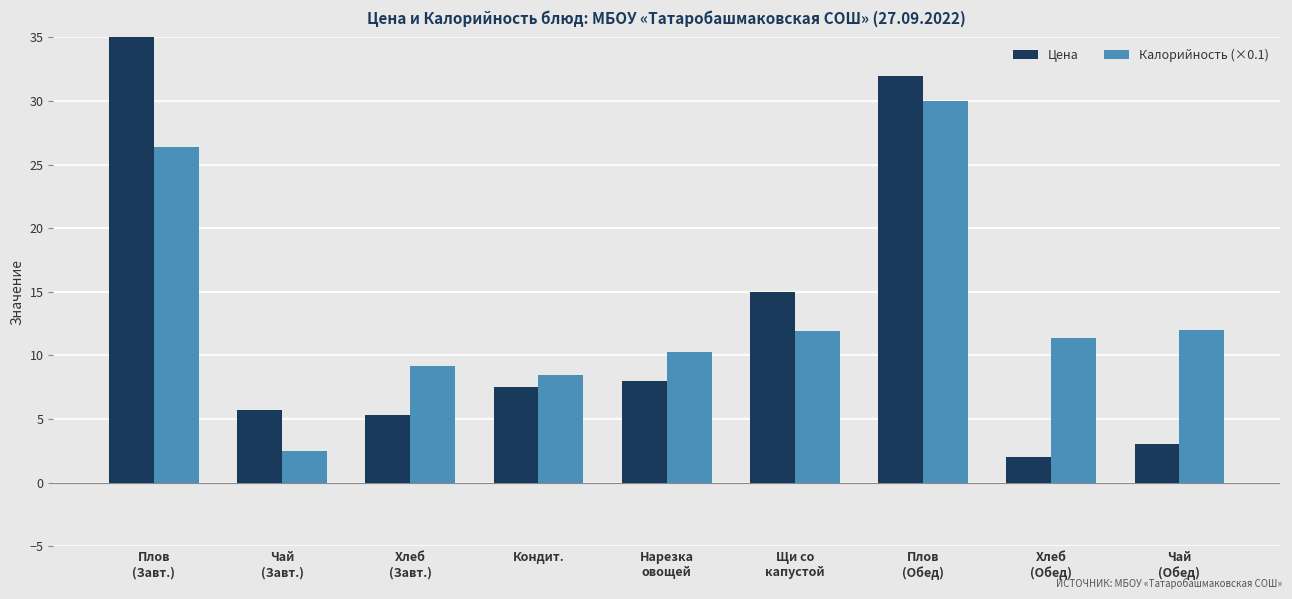

Which series has the largest range (max minus min)?

Цена